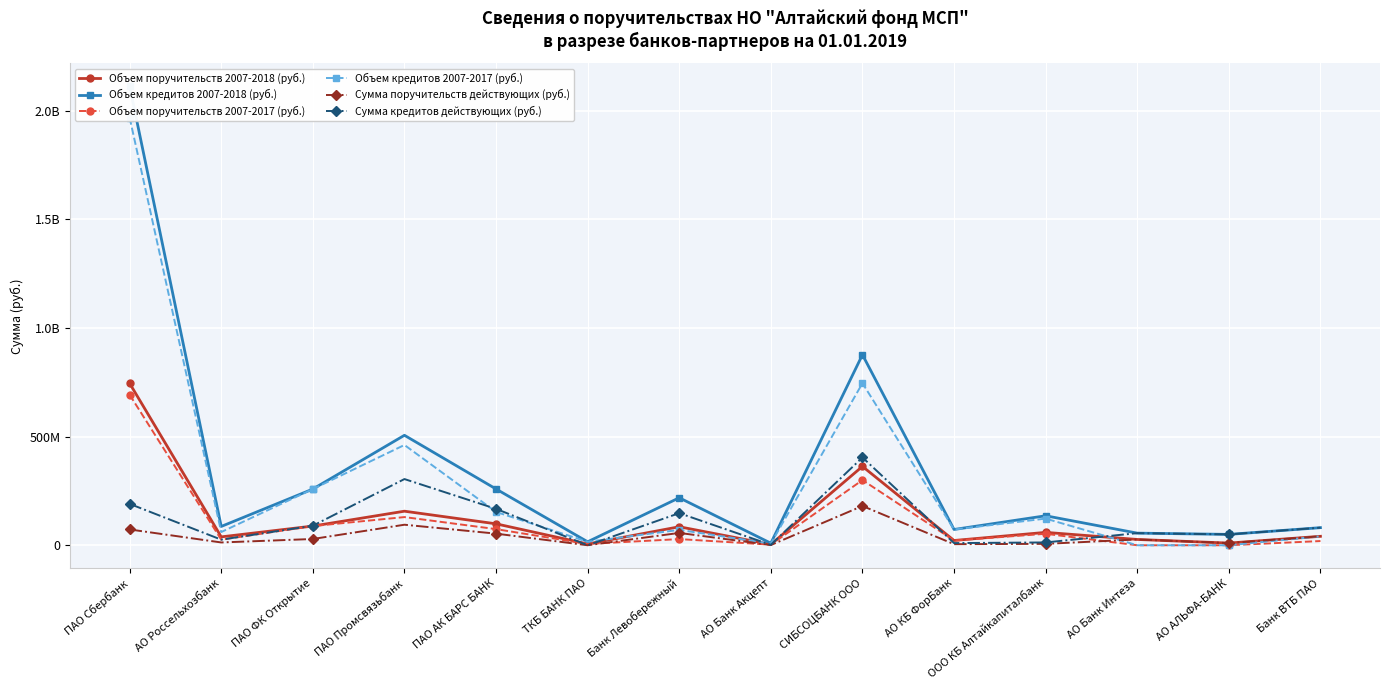

Reading left to right, list all the values displayed in this chart.

Объем поручительств 2007-2018 (руб.): ПАО Сбербанк=745060264.8	АО Россельхозбанк=38622840.0	ПАО ФК Открытие=88289000.0	ПАО Промсвязьбанк=156745000.0	ПАО АК БАРС БАНК=98645000.0	ТКБ БАНК ПАО=6000000.0	Банк Левобережный=85185000.0	АО Банк Акцепт=3775000.0	СИБСОЦБАНК ООО=362845499.0	АО КБ ФорБанк=21920000.0	ООО КБ Алтайкапиталбанк=59310000.0	АО Банк Интеза=26679000.0	АО АЛЬФА-БАНК=10000000.0	Банк ВТБ ПАО=41200000.0
Объем кредитов 2007-2018 (руб.): ПАО Сбербанк=2111801042.0	АО Россельхозбанк=86551893.0	ПАО ФК Открытие=258599000.0	ПАО Промсвязьбанк=506000002.0	ПАО АК БАРС БАНК=258895000.0	ТКБ БАНК ПАО=16000000.0	Банк Левобережный=218502800.0	АО Банк Акцепт=9450000.0	СИБСОЦБАНК ООО=876633427.4	АО КБ ФорБанк=72600000.0	ООО КБ Алтайкапиталбанк=135700000.0	АО Банк Интеза=55800000.0	АО АЛЬФА-БАНК=50000000.0	Банк ВТБ ПАО=81000000.0
Объем поручительств 2007-2017 (руб.): ПАО Сбербанк=692670375.6	АО Россельхозбанк=25722840.0	ПАО ФК Открытие=88289000.0	ПАО Промсвязьбанк=129645000.0	ПАО АК БАРС БАНК=74245000.0	ТКБ БАНК ПАО=6000000.0	Банк Левобережный=28385000.0	АО Банк Акцепт=2800000.0	СИБСОЦБАНК ООО=299987499.0	АО КБ ФорБанк=21920000.0	ООО КБ Алтайкапиталбанк=52810000.0	АО Банк Интеза=0.0	АО АЛЬФА-БАНК=0.0	Банк ВТБ ПАО=19400000.0
Объем кредитов 2007-2017 (руб.): ПАО Сбербанк=1967601042.0	АО Россельхозбанк=60751893.0	ПАО ФК Открытие=258599000.0	ПАО Промсвязьбанк=461400002.0	ПАО АК БАРС БАНК=153395000.0	ТКБ БАНК ПАО=16000000.0	Банк Левобережный=70802800.0	АО Банк Акцепт=7500000.0	СИБСОЦБАНК ООО=745652177.4	АО КБ ФорБанк=72600000.0	ООО КБ Алтайкапиталбанк=122700000.0	АО Банк Интеза=0.0	АО АЛЬФА-БАНК=0.0	Банк ВТБ ПАО=41000000.0
Сумма поручительств действующих (руб.): ПАО Сбербанк=72745369.2	АО Россельхозбанк=12900000.0	ПАО ФК Открытие=28850000.0	ПАО Промсвязьбанк=94500000.0	ПАО АК БАРС БАНК=53500000.0	ТКБ БАНК ПАО=0.0	Банк Левобережный=56800000.0	АО Банк Акцепт=975000.0	СИБСОЦБАНК ООО=180733499.0	АО КБ ФорБанк=5000000.0	ООО КБ Алтайкапиталбанк=6500000.0	АО Банк Интеза=26679000.0	АО АЛЬФА-БАНК=10000000.0	Банк ВТБ ПАО=41200000.0
Сумма кредитов действующих (руб.): ПАО Сбербанк=190443000.0	АО Россельхозбанк=25800000.0	ПАО ФК Открытие=89870000.0	ПАО Промсвязьбанк=304600000.0	ПАО АК БАРС БАНК=167500000.0	ТКБ БАНК ПАО=0.0	Банк Левобережный=147700000.0	АО Банк Акцепт=1950000.0	СИБСОЦБАНК ООО=404022427.6	АО КБ ФорБанк=10000000.0	ООО КБ Алтайкапиталбанк=13000000.0	АО Банк Интеза=55800000.0	АО АЛЬФА-БАНК=50000000.0	Банк ВТБ ПАО=81000000.0